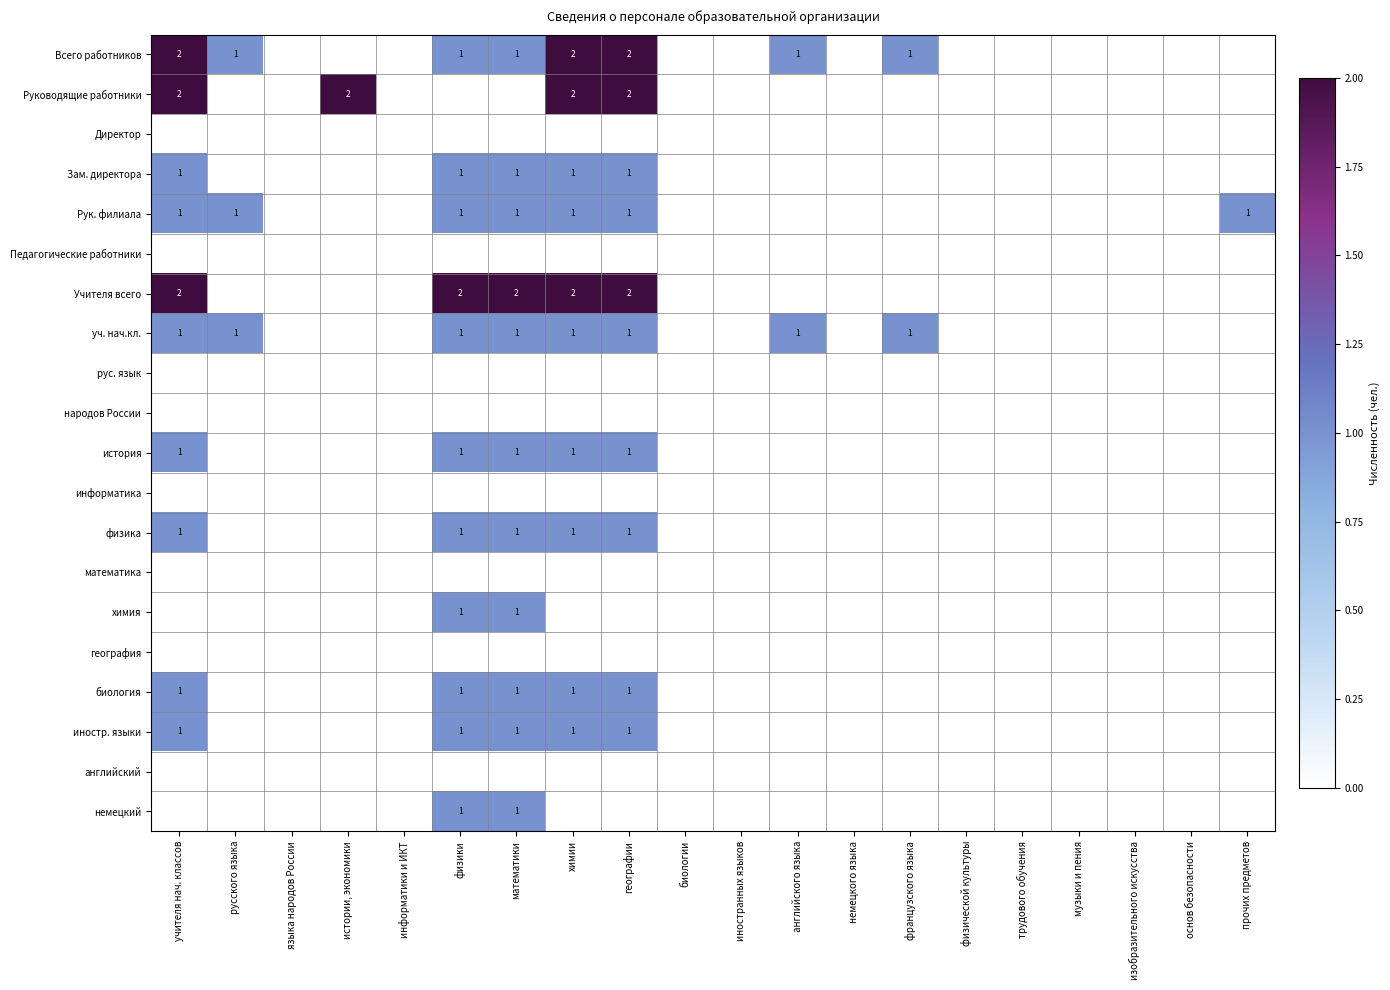

Which series has the largest total across all categories?

Всего работников